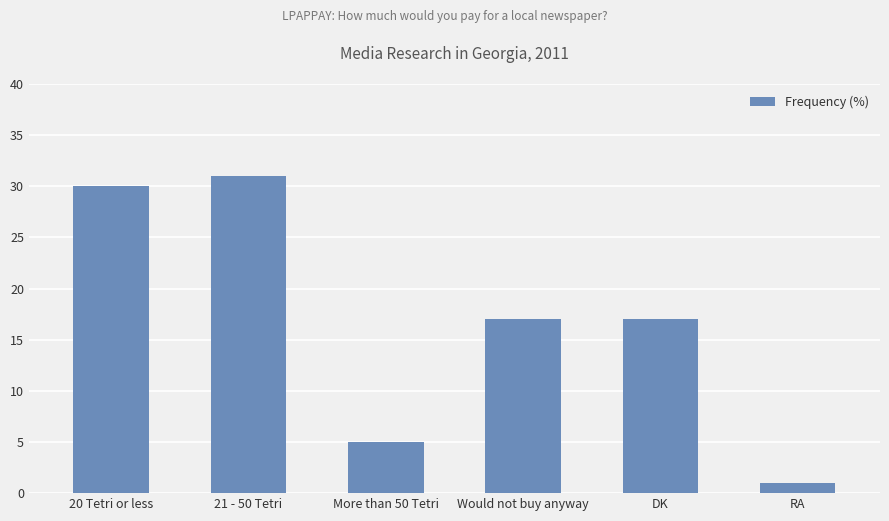

True or false: the data shows 5 at More than 50 Tetri.

True